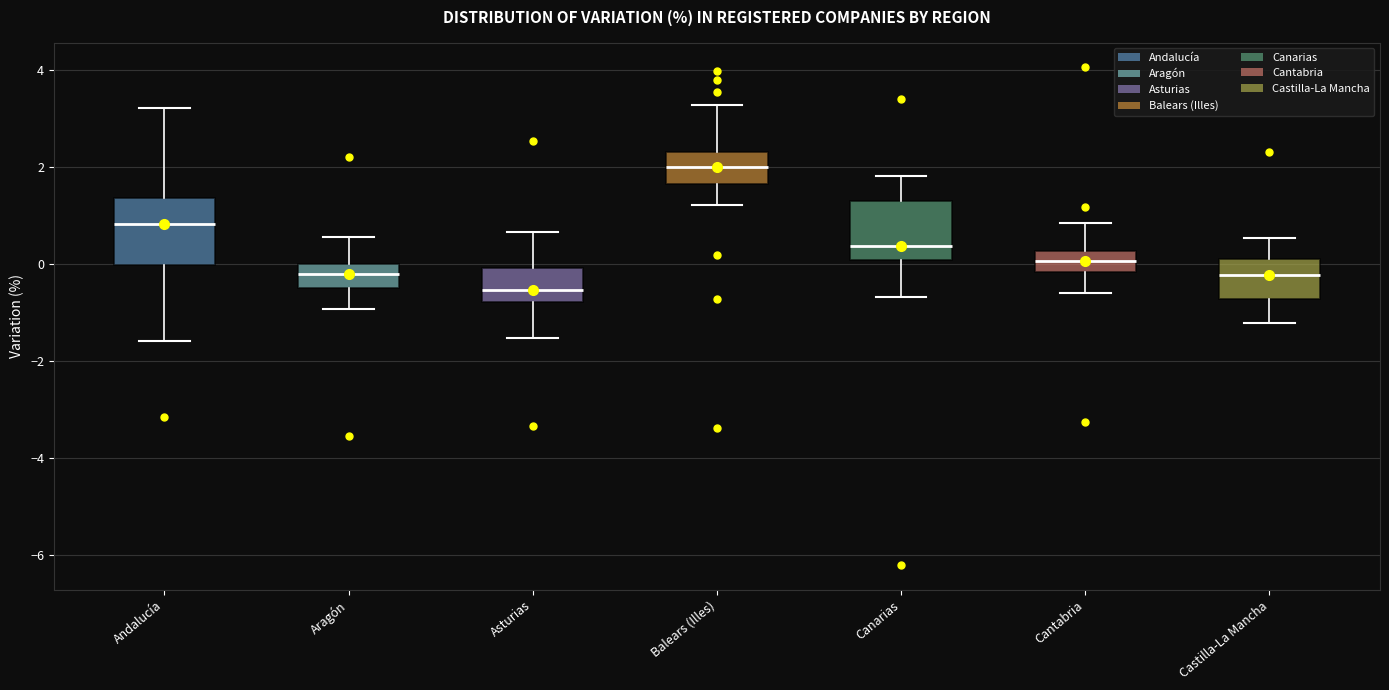

Reading left to right, read every box against the y-axis: the position of its median line, the range the box covers, and the ends of its whiskers. The values are not printed on the chart, so give them approximately, as read against the axis.

Andalucía: median 0.8, box 0.0 to 1.4, whiskers -1.6 to 3.2
Aragón: median -0.2, box -0.4 to 0.0, whiskers -1.0 to 0.6
Asturias: median -0.6, box -0.8 to 0.0, whiskers -1.6 to 0.6
Balears (Illes): median 2.0, box 1.6 to 2.4, whiskers 1.2 to 3.2
Canarias: median 0.4, box 0.0 to 1.2, whiskers -0.6 to 1.8
Cantabria: median 0.0, box -0.2 to 0.2, whiskers -0.6 to 0.8
Castilla-La Mancha: median -0.2, box -0.8 to 0.2, whiskers -1.2 to 0.6